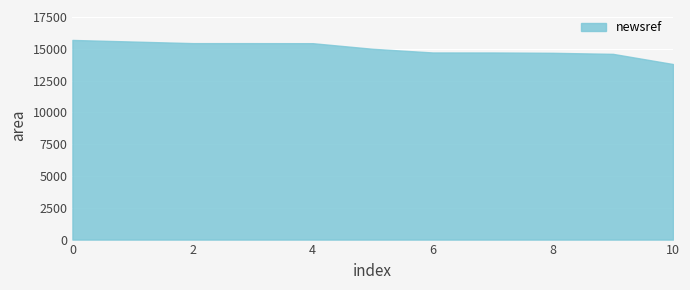

Read the value at 4, to the nearest 50.

15450